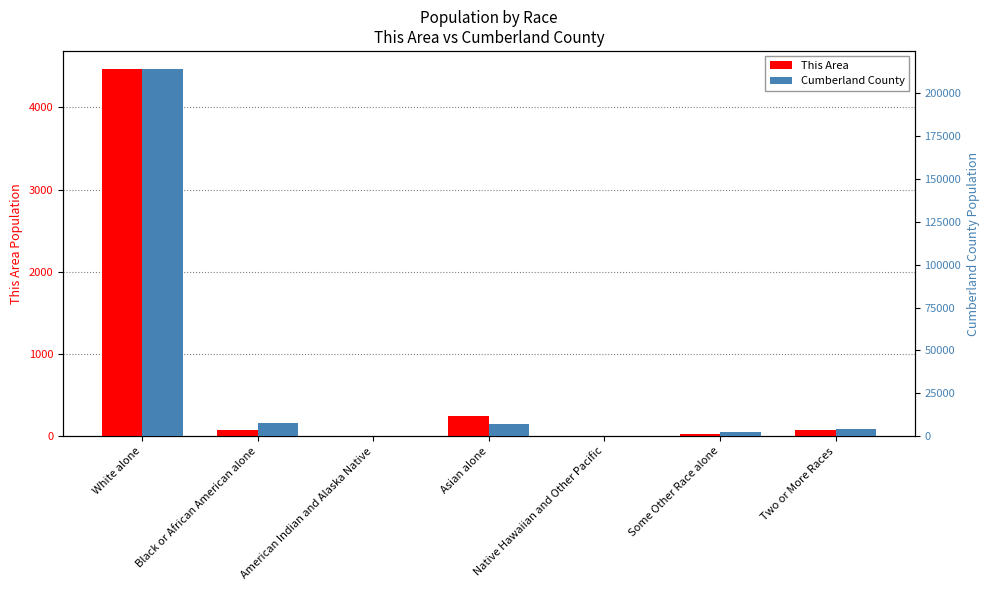

Which series changed the most between Native Hawaiian and Other Pacific and Some Other Race alone?

Cumberland County